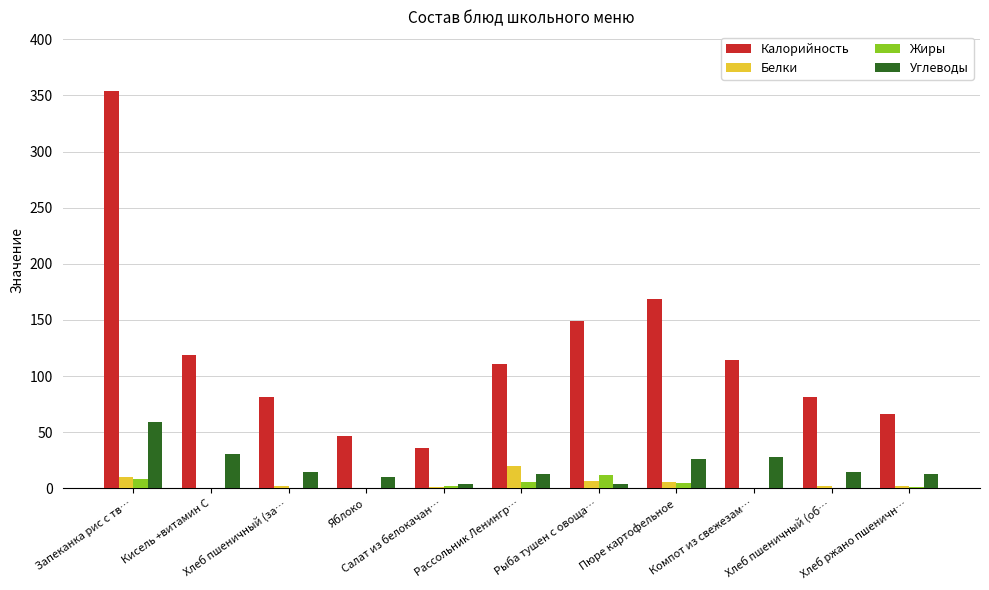

Which series has the largest total across all categories?

Калорийность